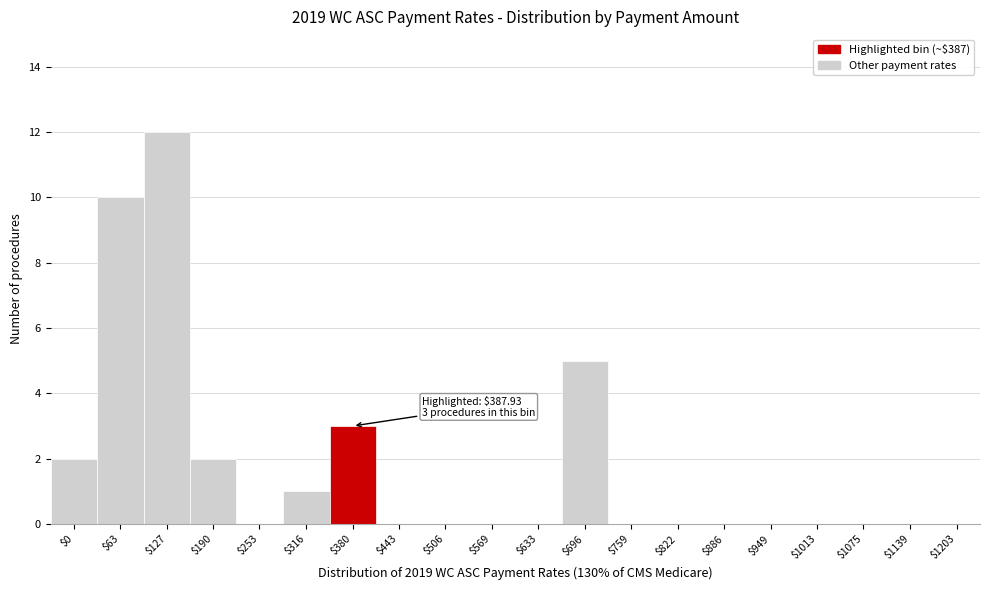

What is the sum of all values?

35